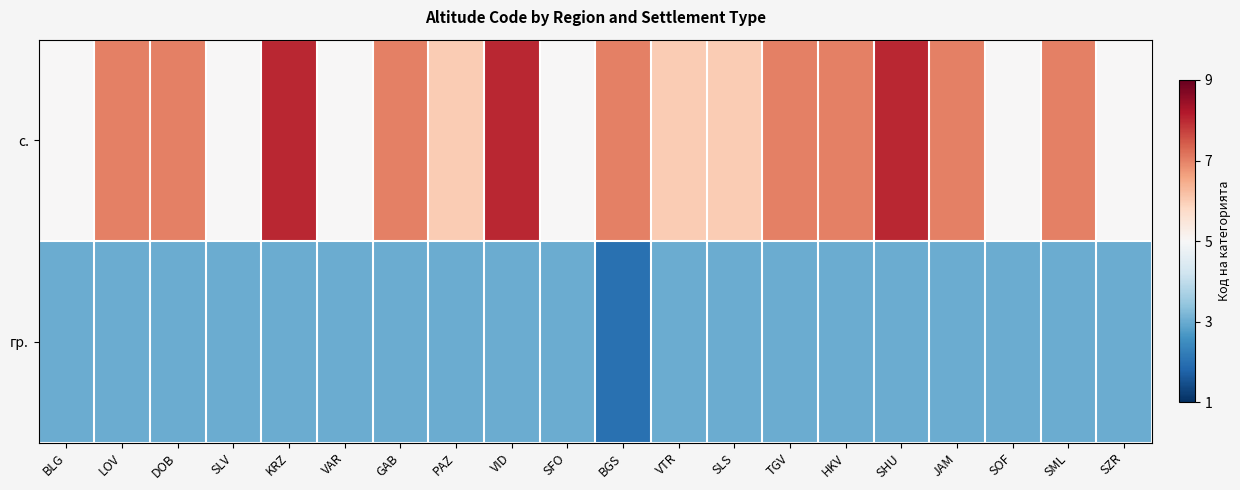

Which series has the largest total across all categories?

с.